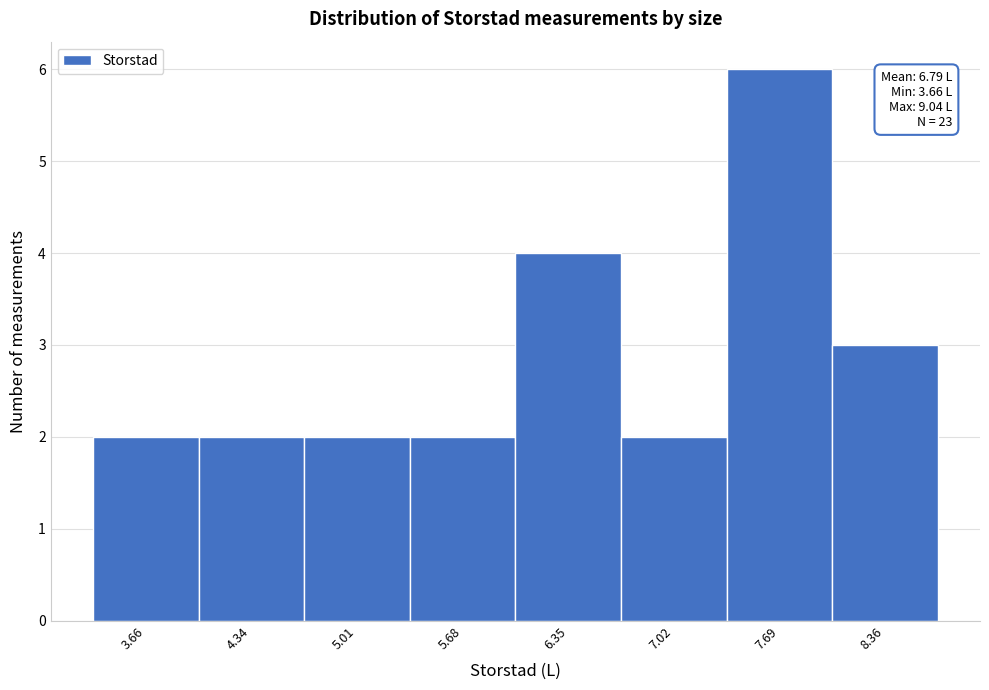

Reading left to right, list all the values displayed in this chart.

3.66=2	4.34=2	5.01=2	5.68=2	6.35=4	7.02=2	7.69=6	8.36=3